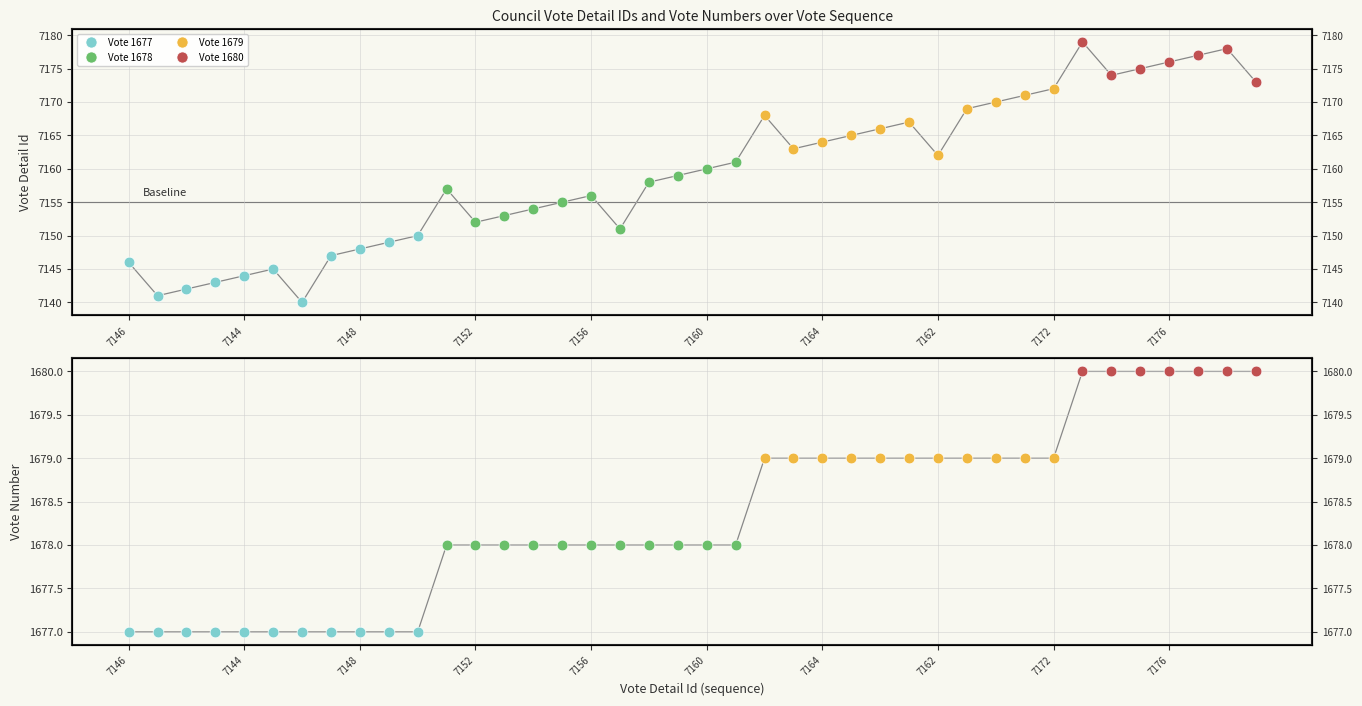

At which category is the sum across all series the highest?

7179